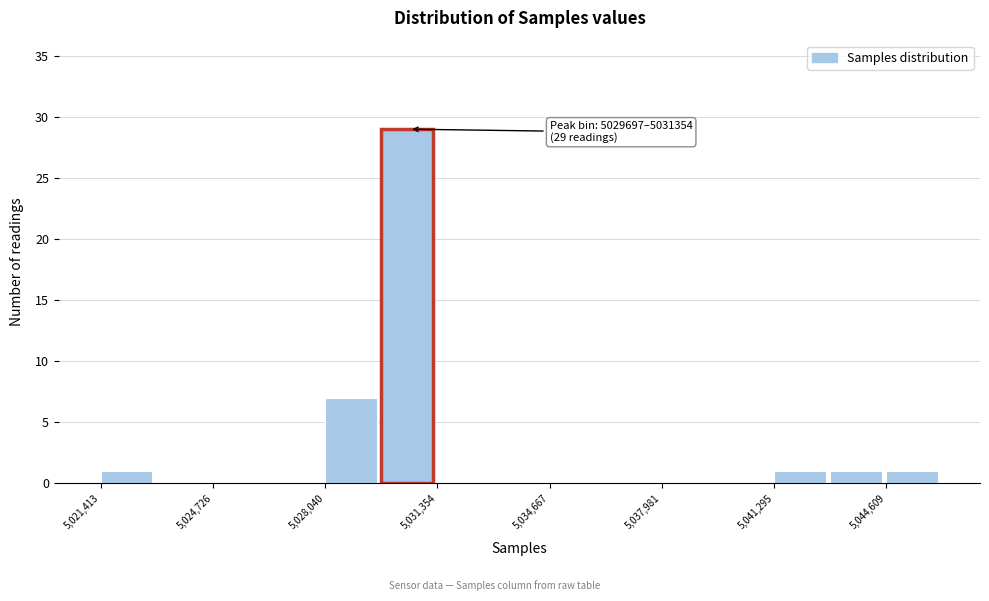

Read against the x-axis, roughly where is the centre of the tallest bar?

5030500